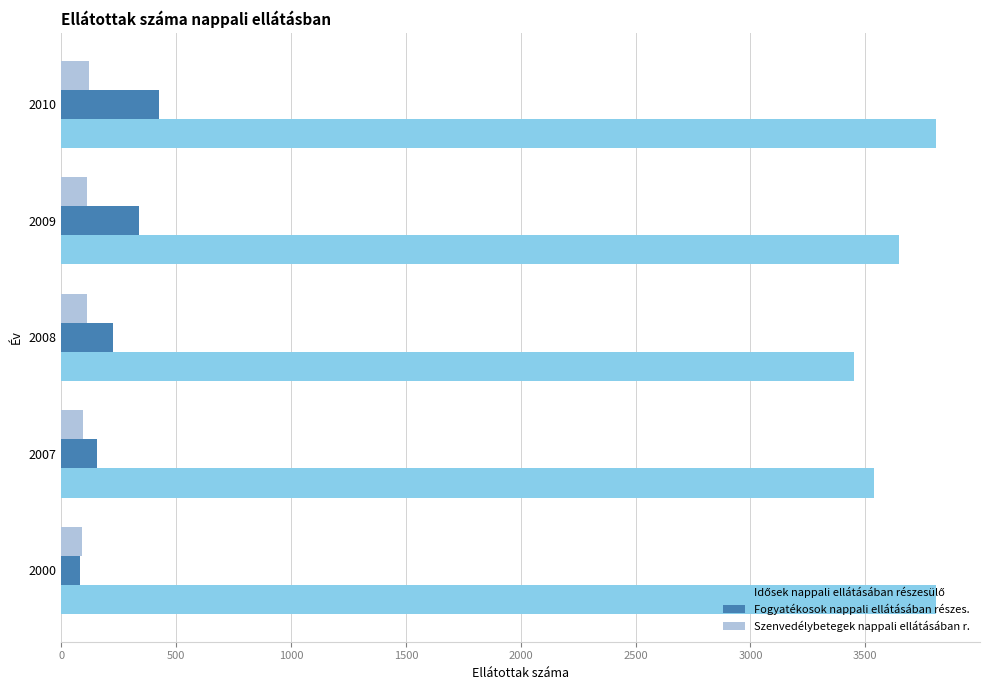

At how many categories does at least one series exceed 2290?

5